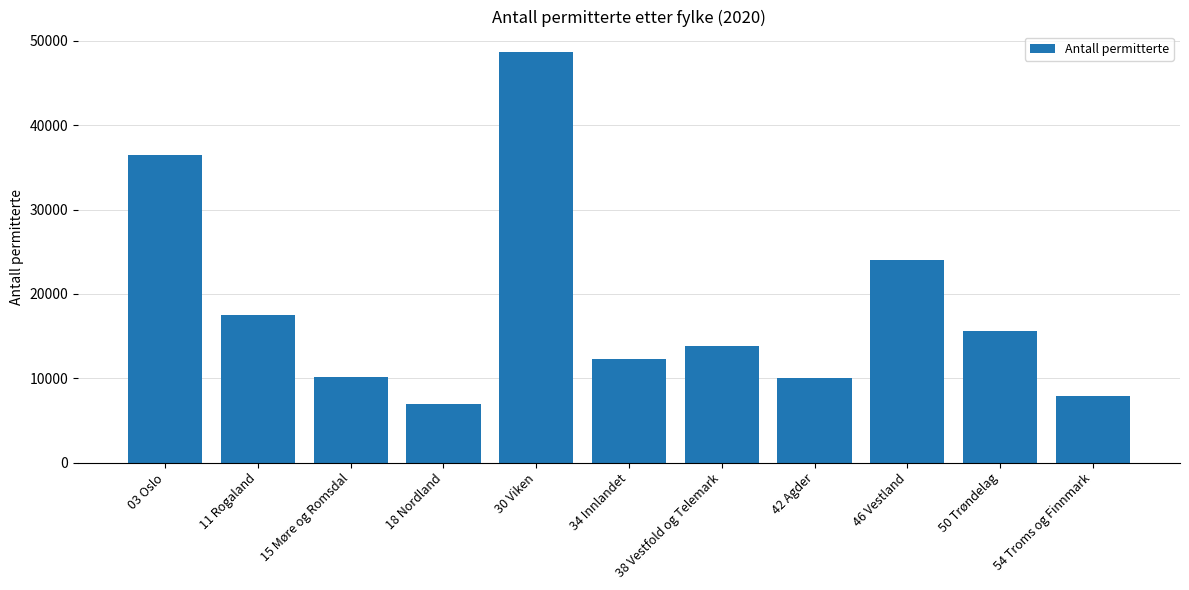

What is the minimum value shown in the chart?

6920